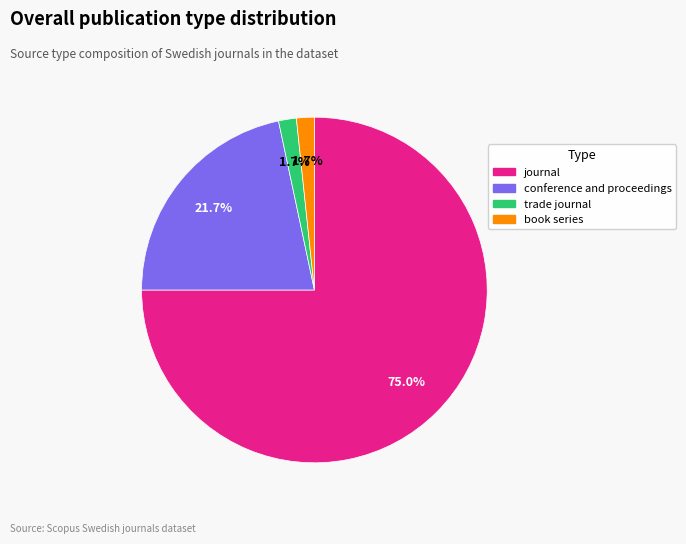

To the nearest percent, what percentage of the pie is book series?

2%